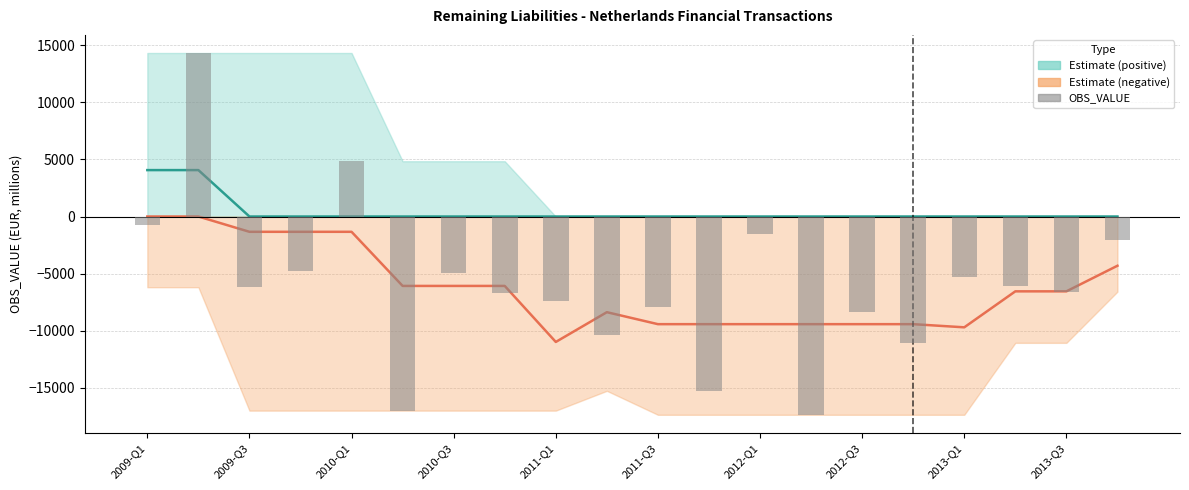

Reading left to right, extract all data points from this chart.

-756	14338	-6199	-4812	4848	-17020	-4975	-6731	-7380	-10421	-7929	-15284	-1492	-17385	-8371	-11076	-5299	-6097	-6586	-2046